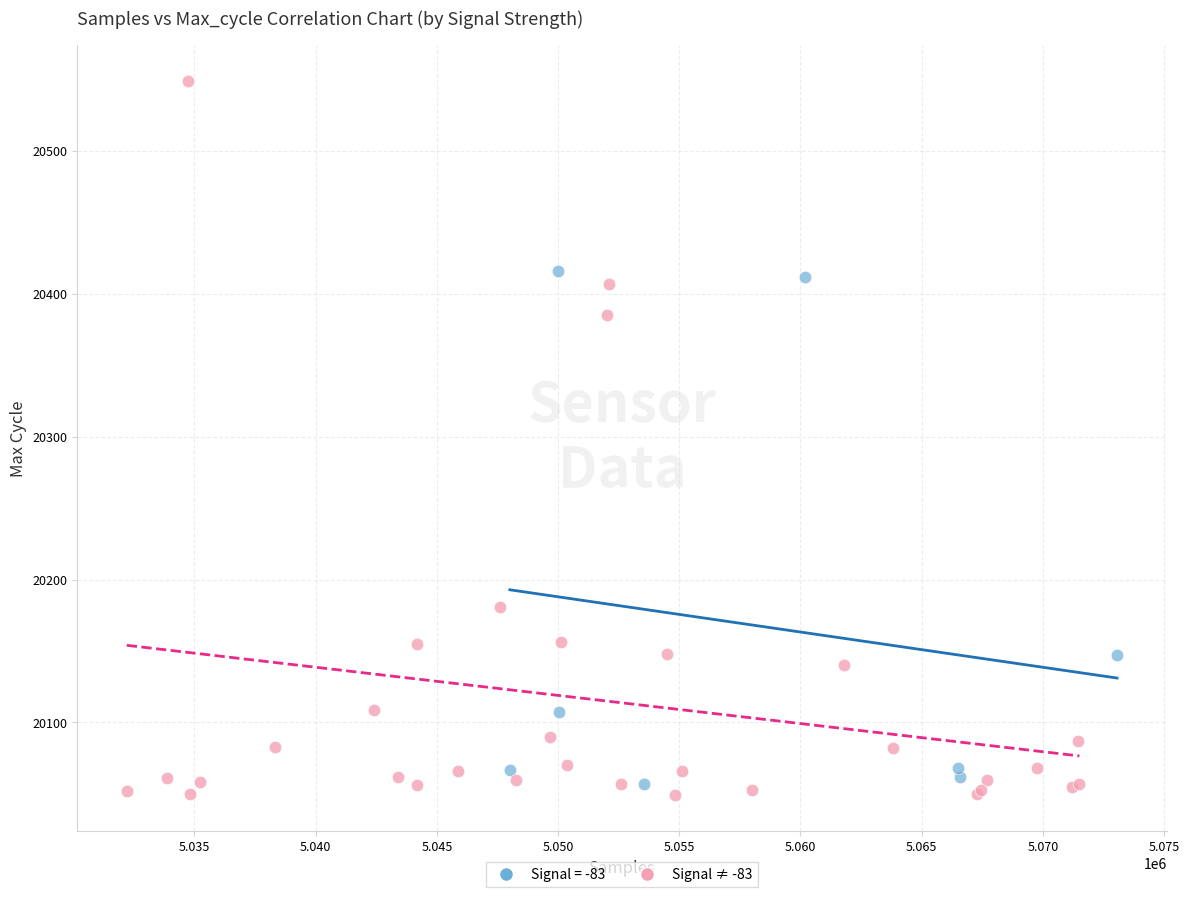

Which series has the largest Y range (max minus min)?

Signal ≠ -83